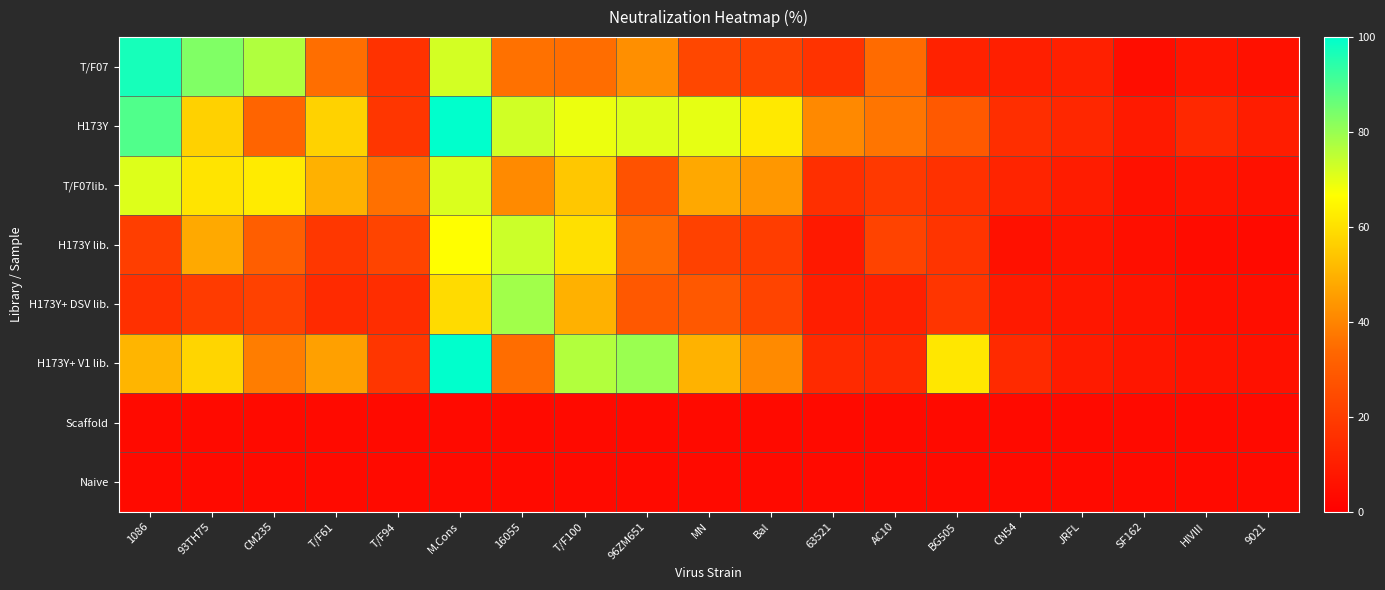

Reading left to right, what are all the values shown in this chart?

T/F07: 1086=97.0	93TH75=83.1	CM235=76.9	T/F61=35.3	T/F94=16.7	M.Cons=72.4	16055=35.8	T/F100=35.0	96ZM651=42.5	MN=23.6	Bal=21.7	63521=17.0	AC10=34.5	BG505=11.3	CN54=10.5	JRFL=10.9	SF162=4.4	HIVIII=7.2	9021=6.0
H173Y: 1086=89.3	93TH75=56.7	CM235=32.9	T/F61=57.0	T/F94=17.9	M.Cons=100.0	16055=72.8	T/F100=69.0	96ZM651=70.7	MN=69.9	Bal=62.1	63521=41.2	AC10=36.7	BG505=29.4	CN54=15.1	JRFL=13.0	SF162=8.7	HIVIII=13.3	9021=9.7
T/F07lib.: 1086=70.9	93TH75=60.8	CM235=62.4	T/F61=49.7	T/F94=35.6	M.Cons=71.5	16055=41.4	T/F100=54.5	96ZM651=27.0	MN=47.8	Bal=44.1	63521=15.7	AC10=18.8	BG505=16.3	CN54=12.0	JRFL=9.4	SF162=5.7	HIVIII=6.8	9021=5.9
H173Y lib.: 1086=20.6	93TH75=47.9	CM235=30.8	T/F61=18.2	T/F94=22.6	M.Cons=66.5	16055=73.4	T/F100=60.0	96ZM651=34.5	MN=21.5	Bal=20.2	63521=8.5	AC10=21.9	BG505=17.0	CN54=5.8	JRFL=7.0	SF162=5.1	HIVIII=4.1	9021=3.7
H173Y+ DSV lib.: 1086=15.9	93TH75=19.6	CM235=21.4	T/F61=14.0	T/F94=14.9	M.Cons=59.0	16055=78.9	T/F100=49.7	96ZM651=29.0	MN=28.9	Bal=22.4	63521=10.0	AC10=10.7	BG505=17.5	CN54=8.7	JRFL=8.0	SF162=6.8	HIVIII=5.2	9021=4.8
H173Y+ V1 lib.: 1086=50.8	93TH75=57.8	CM235=38.5	T/F61=46.0	T/F94=17.9	M.Cons=100.0	16055=35.1	T/F100=76.7	96ZM651=79.7	MN=49.9	Bal=41.3	63521=14.0	AC10=13.5	BG505=61.5	CN54=14.0	JRFL=9.1	SF162=7.6	HIVIII=6.4	9021=6.0
Scaffold: 1086=3.5	93TH75=3.5	CM235=3.5	T/F61=3.5	T/F94=3.5	M.Cons=3.5	16055=3.5	T/F100=3.5	96ZM651=3.5	MN=3.5	Bal=3.5	63521=3.5	AC10=3.5	BG505=3.5	CN54=3.5	JRFL=3.5	SF162=3.5	HIVIII=3.5	9021=3.5
Naive: 1086=3.5	93TH75=3.5	CM235=3.5	T/F61=3.5	T/F94=3.5	M.Cons=3.5	16055=3.5	T/F100=3.5	96ZM651=3.5	MN=3.5	Bal=3.5	63521=3.5	AC10=3.5	BG505=3.5	CN54=3.5	JRFL=3.5	SF162=3.5	HIVIII=3.5	9021=3.5